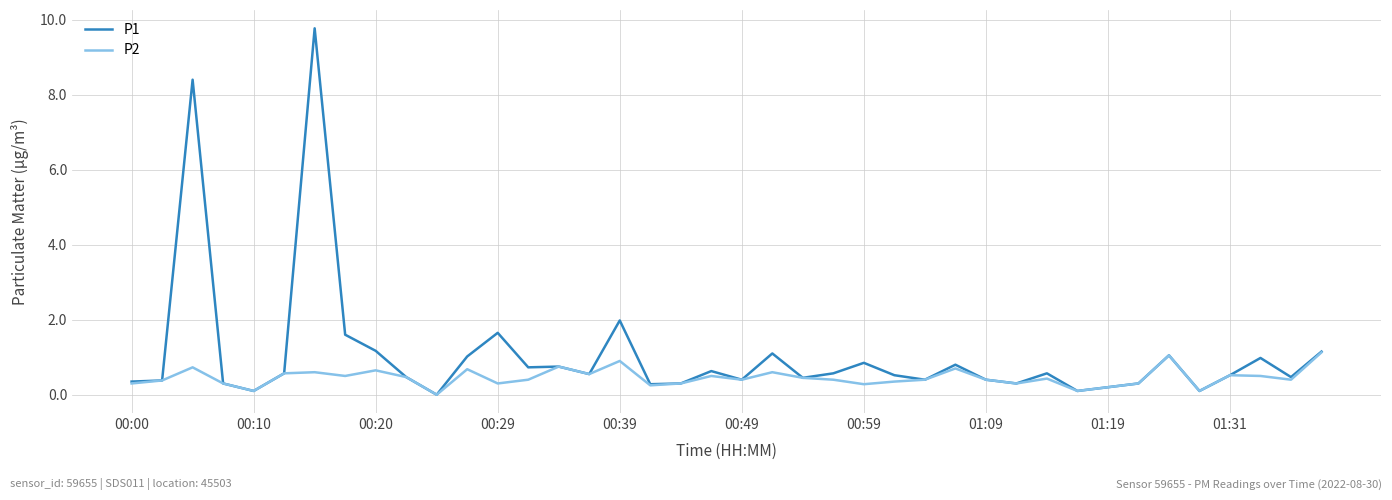

Which series has the largest range (max minus min)?

P1